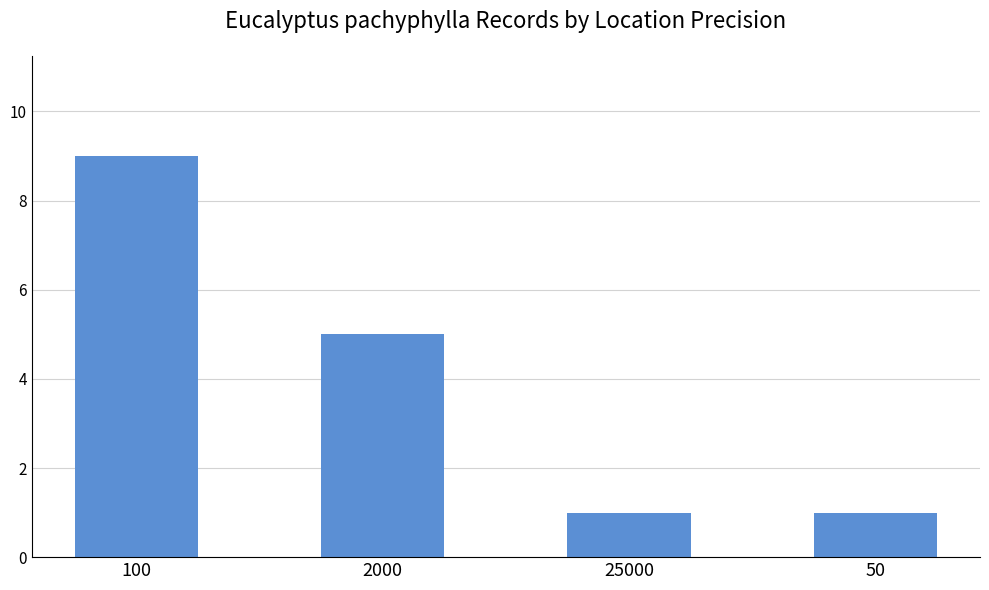

What is the change in value from 100 to 25000?

-8